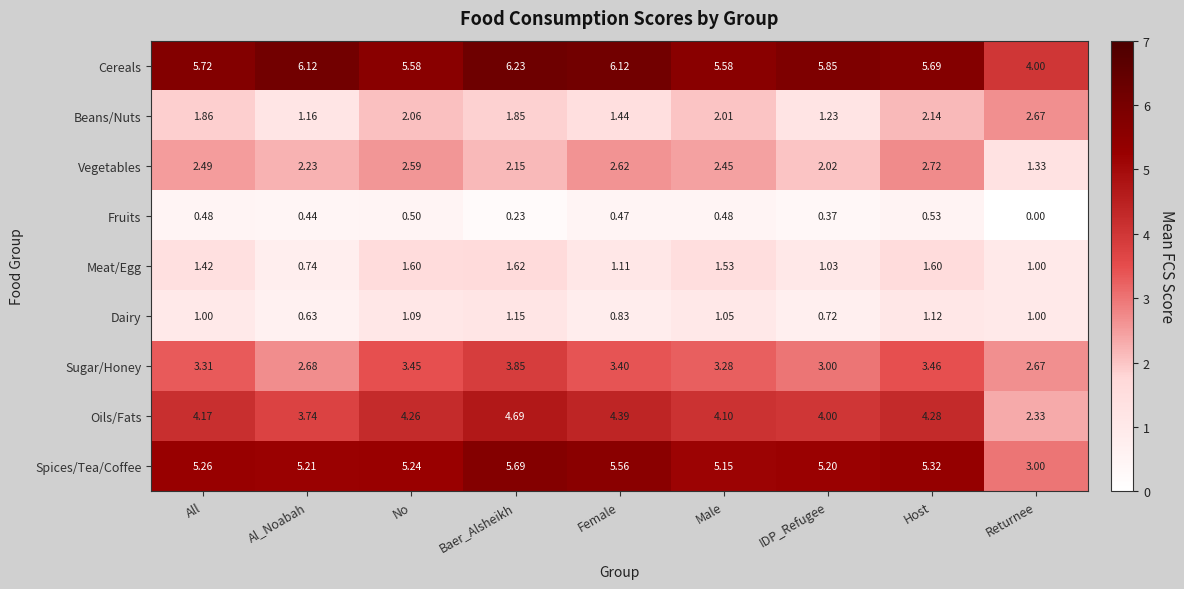

Rank the series by their maximum value, from highest to lowest.

Cereals, Spices/Tea/Coffee, Oils/Fats, Sugar/Honey, Vegetables, Beans/Nuts, Meat/Egg, Dairy, Fruits